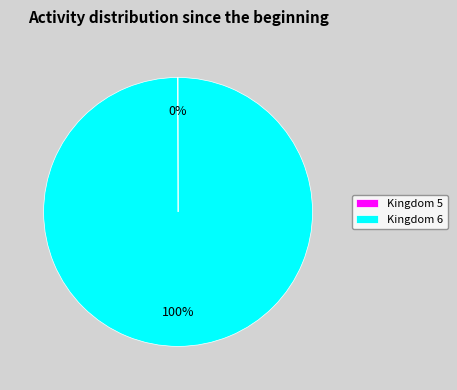

What is the largest slice in the pie chart?

Kingdom 6